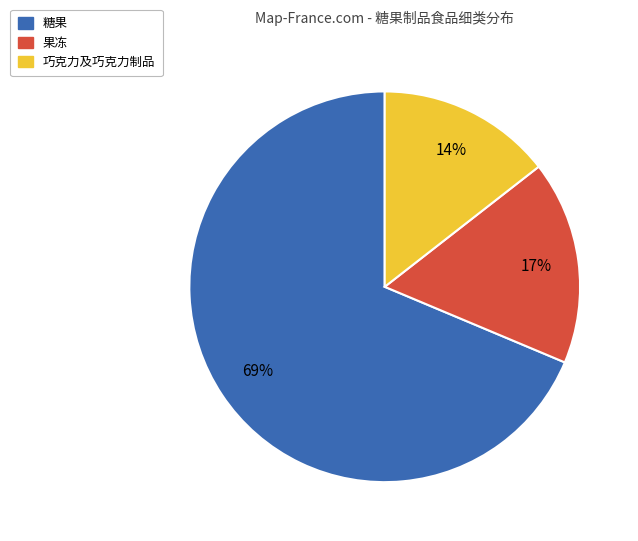

True or false: 糖果 accounts for 69% of the total.

True